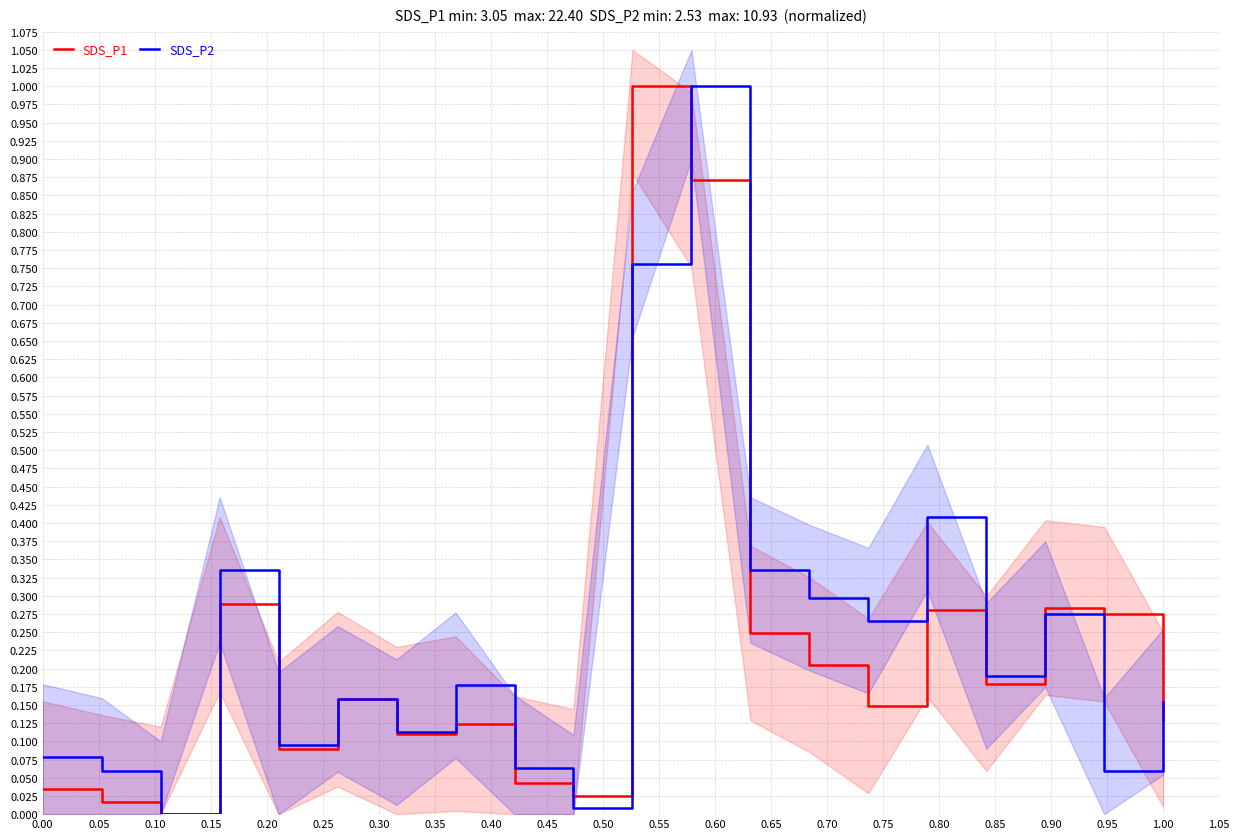

What is the highest value of the SDS_P2 series?

1.0